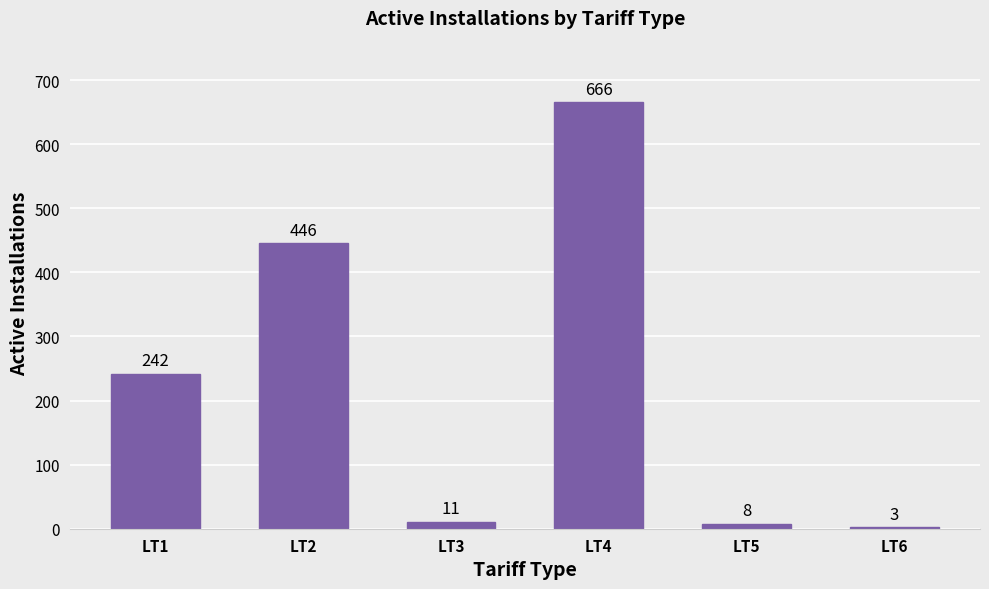

What is the value of the 6th bar from the left?

3